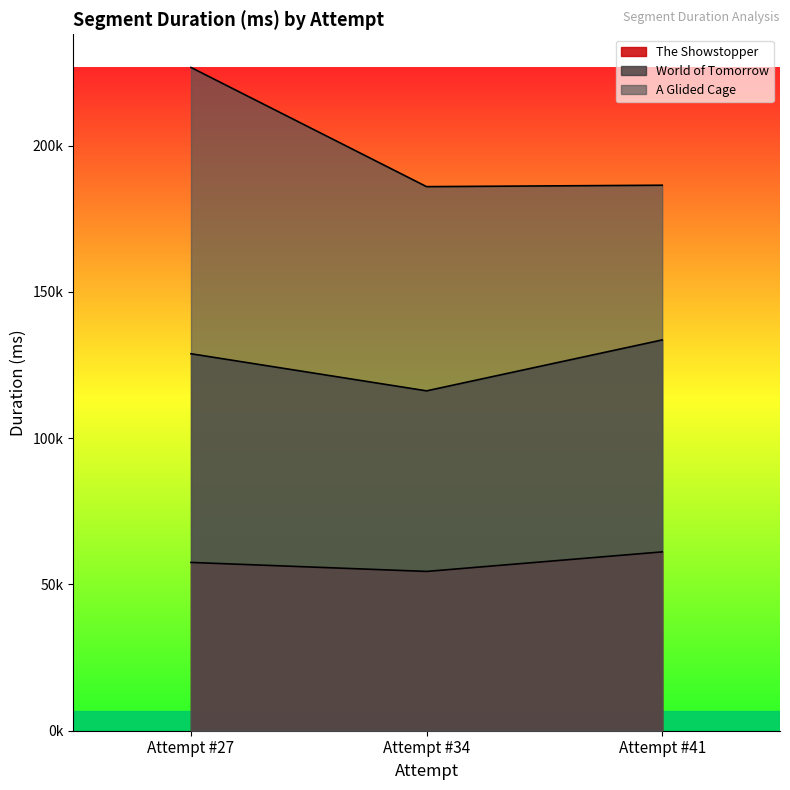

What are all the series names shown in the legend?

The Showstopper, World of Tomorrow, A Glided Cage